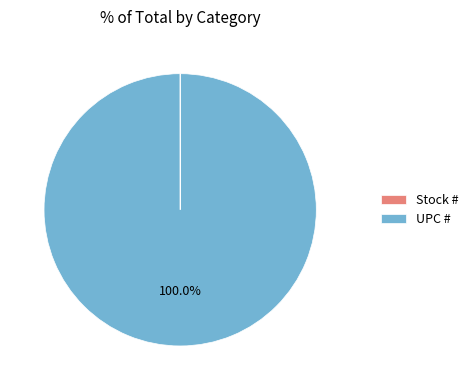

Which slice is the largest?

UPC #